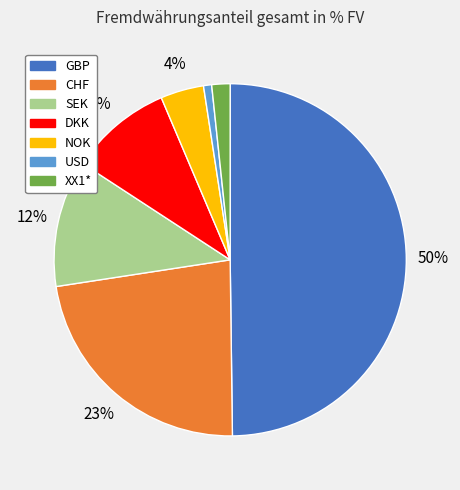

Rank the categories by value from highest to lowest.

GBP, CHF, SEK, DKK, NOK, XX1*, USD